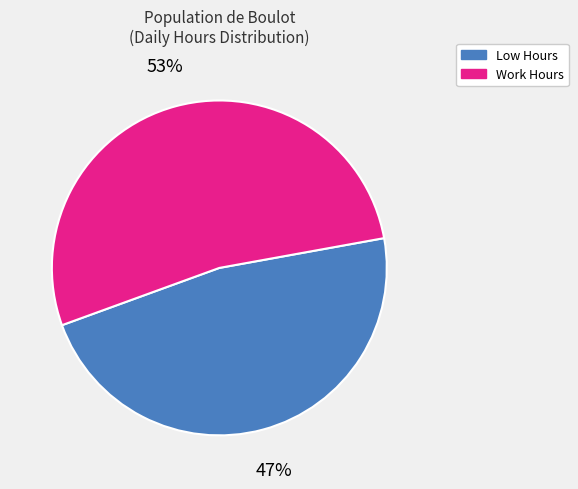

To the nearest percent, what is the combined percentage of Low Hours and Work Hours?

100%